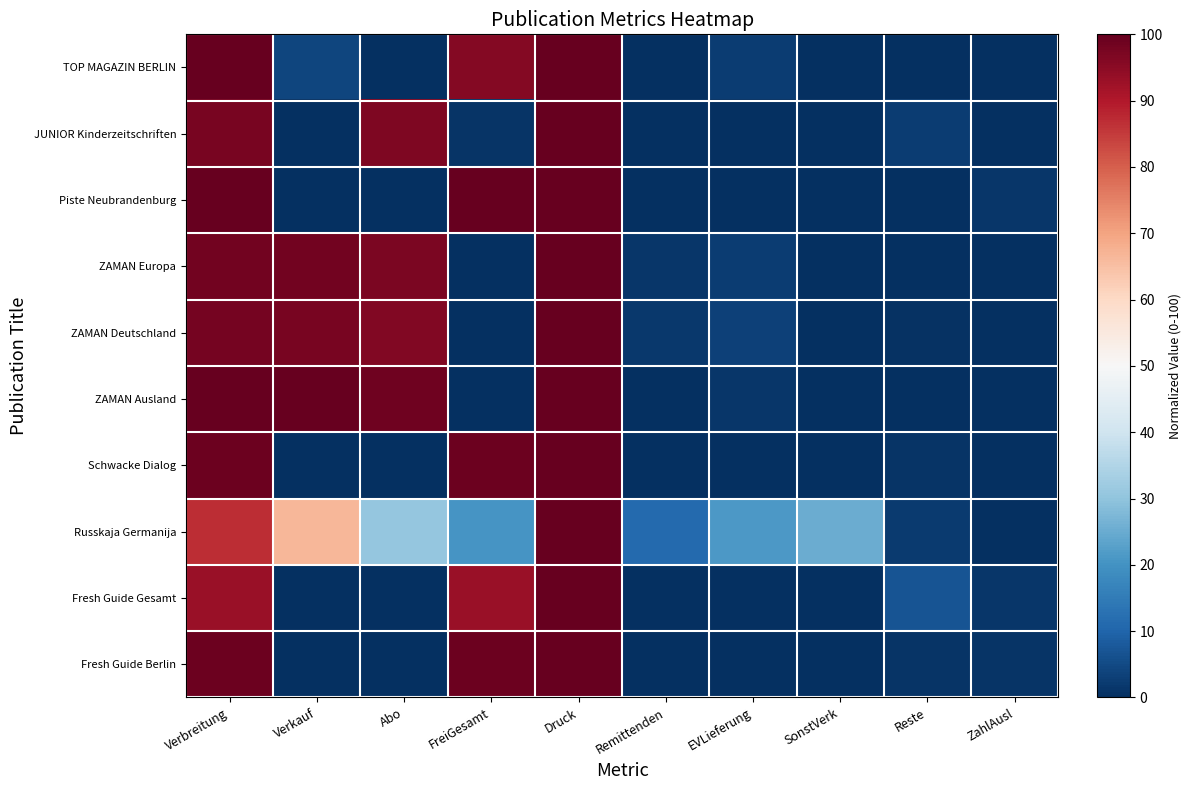

What is the total value across all series at FreiGesamt?

508.1